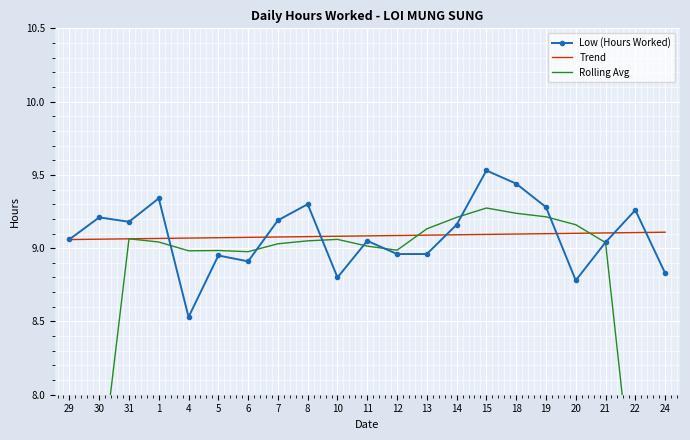

What is the sum of the Trend values at 19 and 14?

18.2